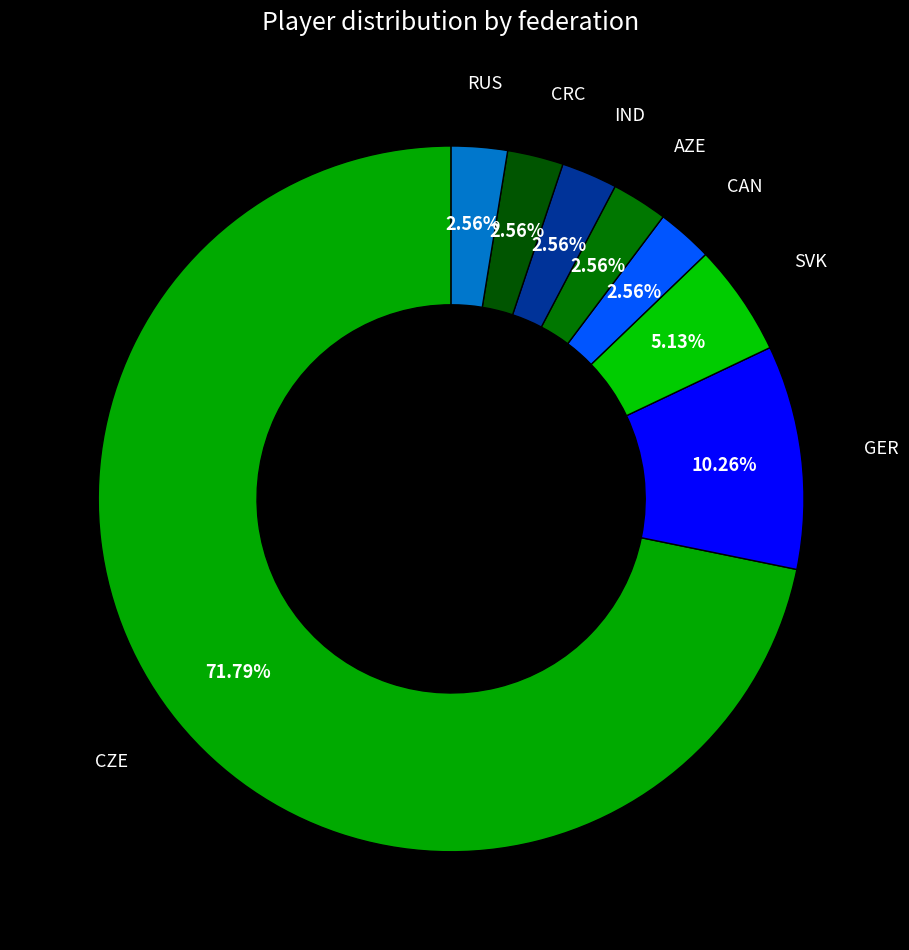

What percentage do CZE and GER together represent?

82.1%